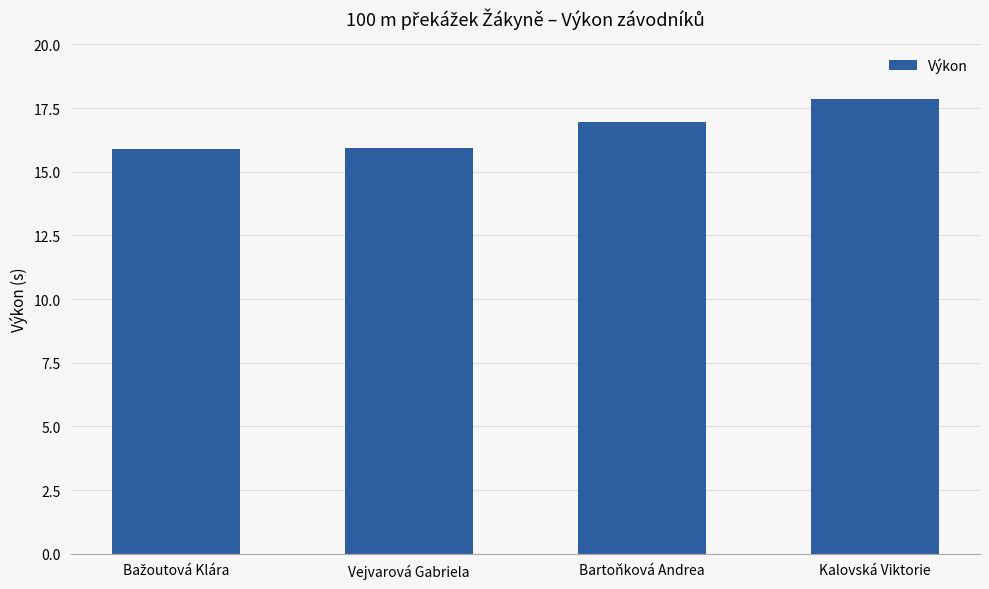

How many bars are there in total?

4